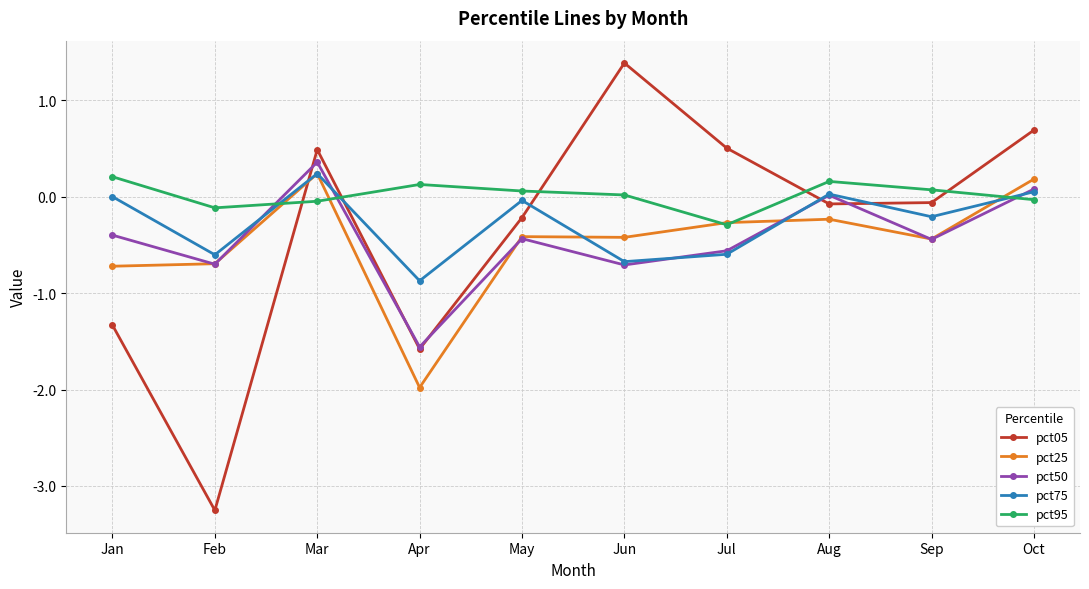

Where is pct25 nearest to the value 0?

Oct